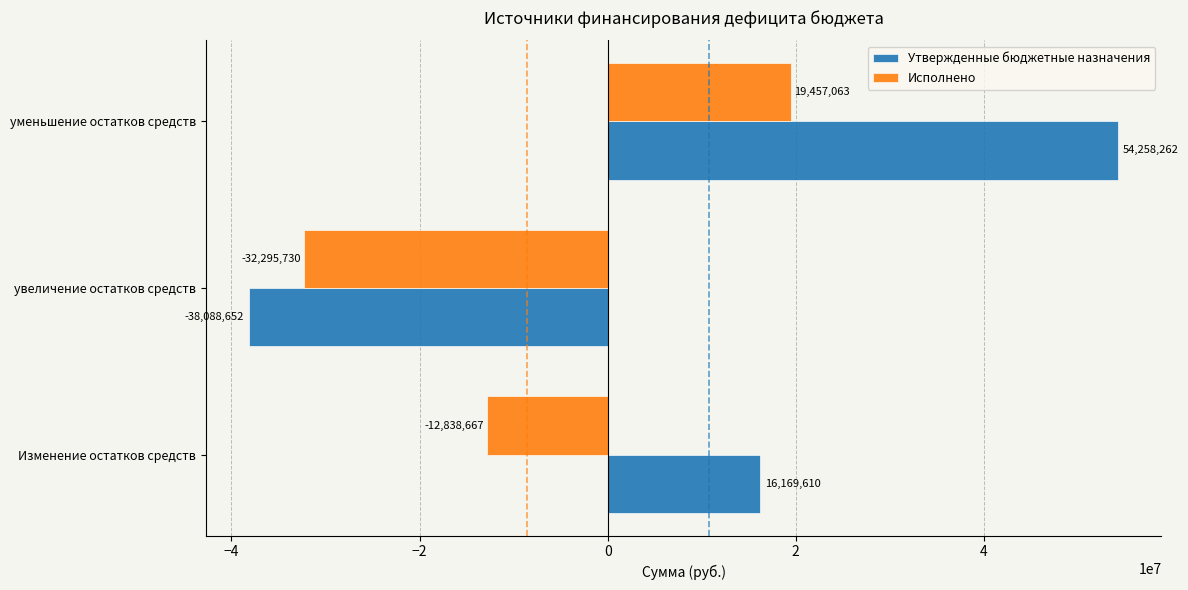

How many data points does each series have?

3